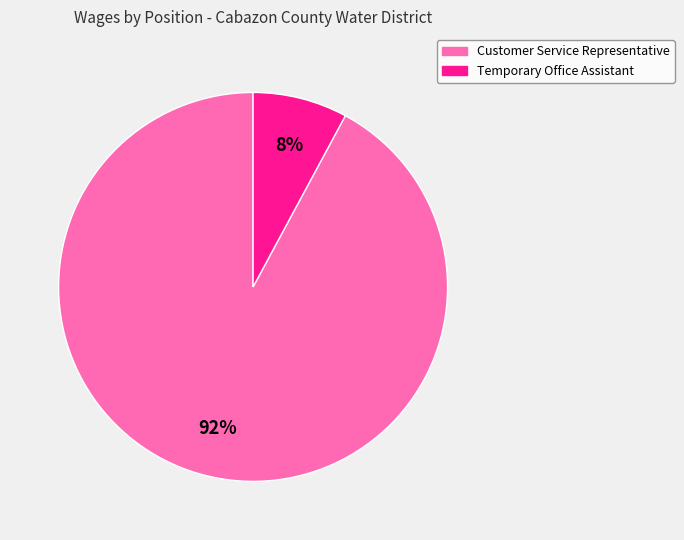

Between Customer Service Representative and Temporary Office Assistant, which is larger?

Customer Service Representative